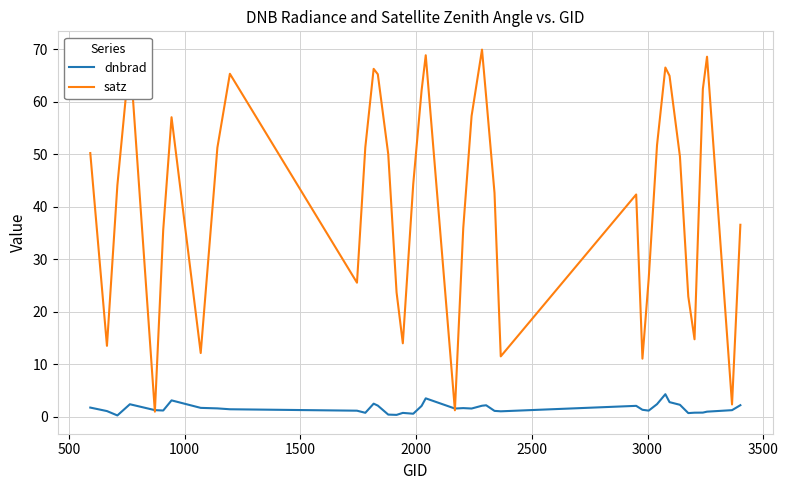

Which series has the largest total across all categories?

satz